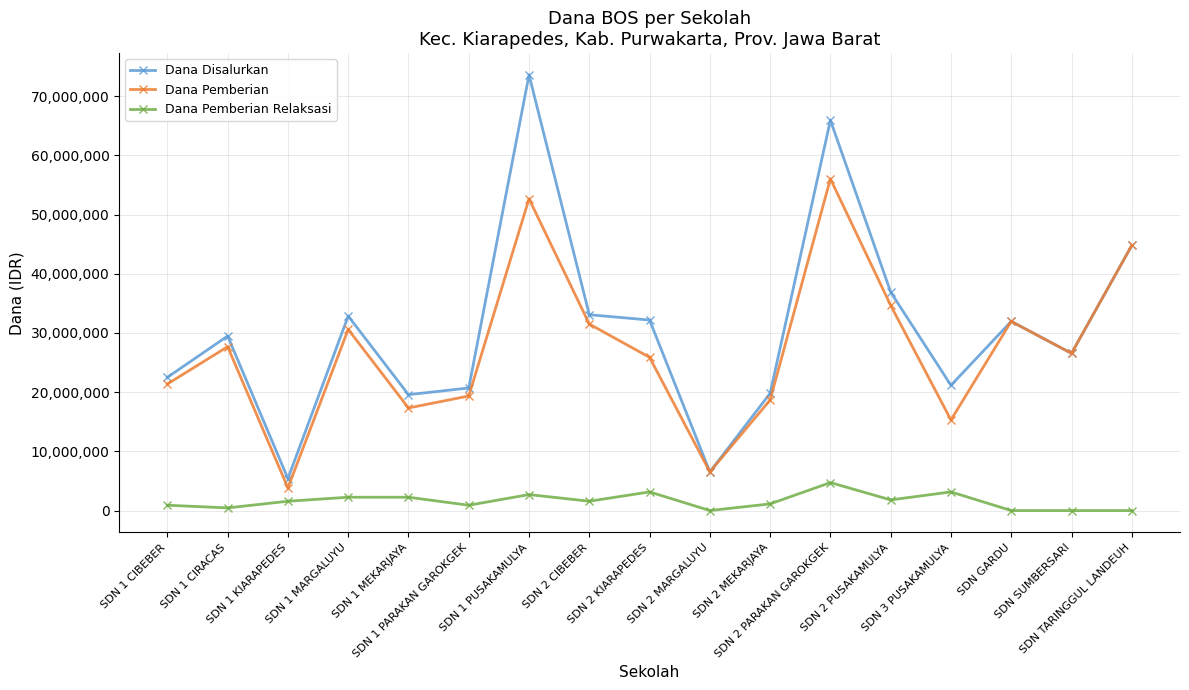

True or false: Dana Pemberian and Dana Pemberian Relaksasi intersect in this chart.

False